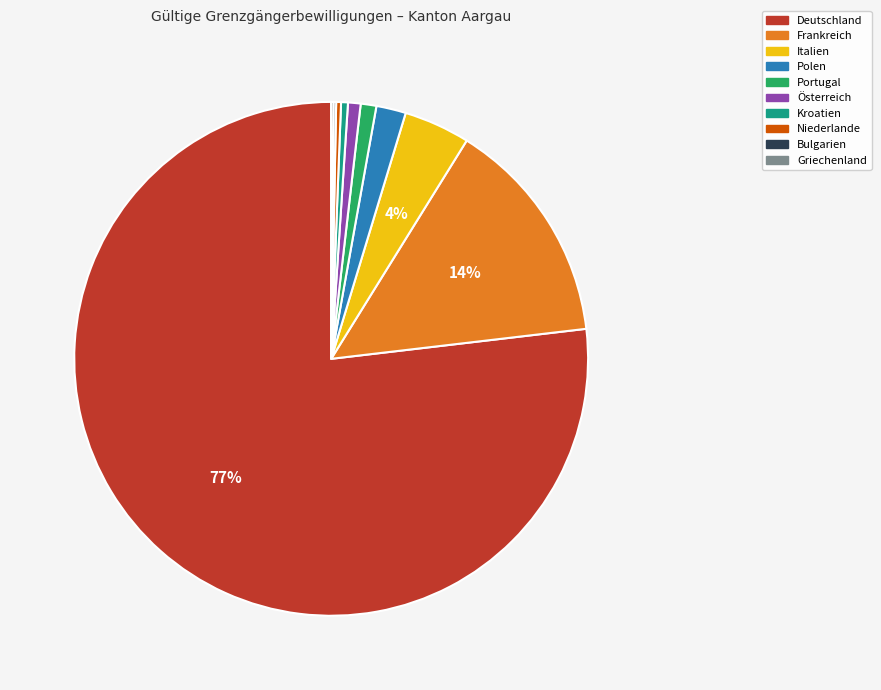

What is the ratio of the value at Deutschland to the value at Kroatien?

178.1